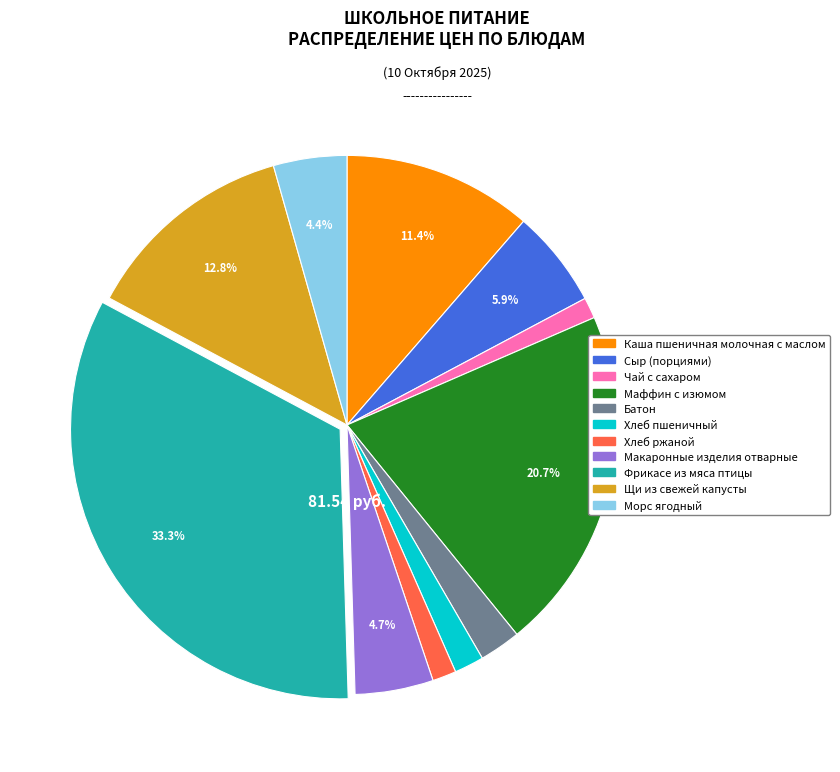

To the nearest percent, what portion does Макаронные изделия отварные represent?

5%